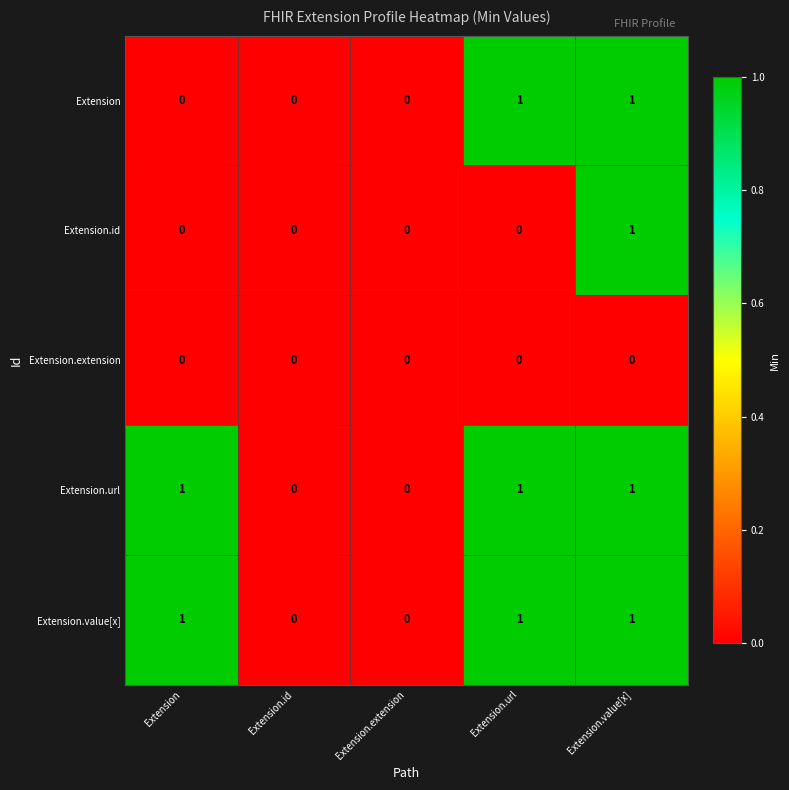

Reading left to right, extract all data points from this chart.

Extension: 0	0	0	1	1
Extension.id: 0	0	0	0	1
Extension.extension: 0	0	0	0	0
Extension.url: 1	0	0	1	1
Extension.value[x]: 1	0	0	1	1